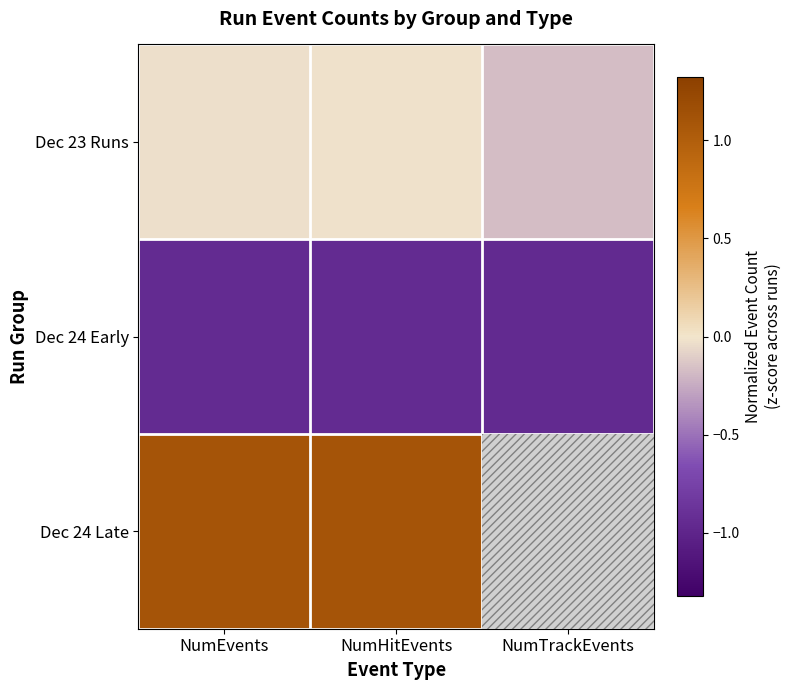

Which label corresponds to the largest value in the chart?

NumEvents